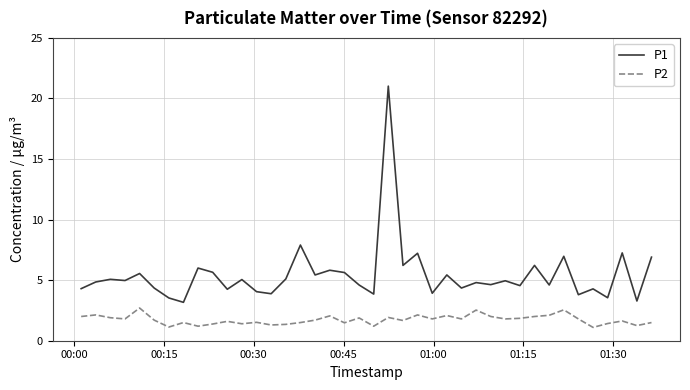

List the series in order of their overall mean, lowest first.

P2, P1